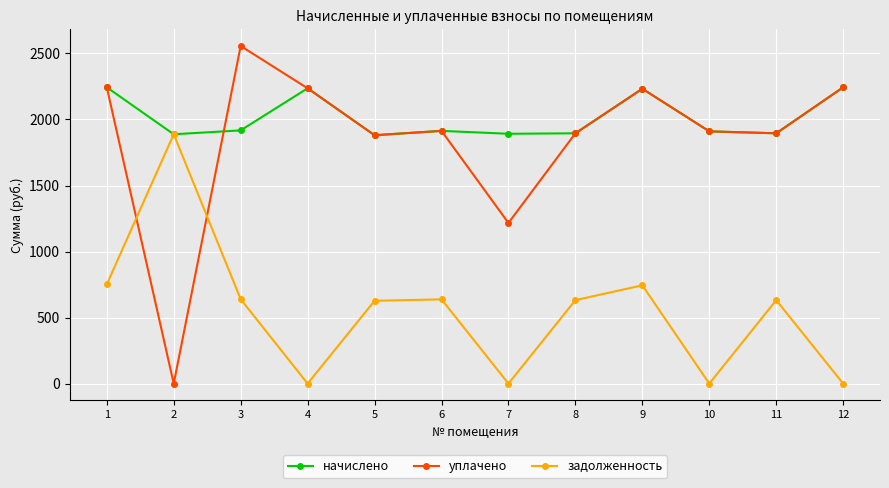

True or false: уплачено and задолженность intersect in this chart.

True